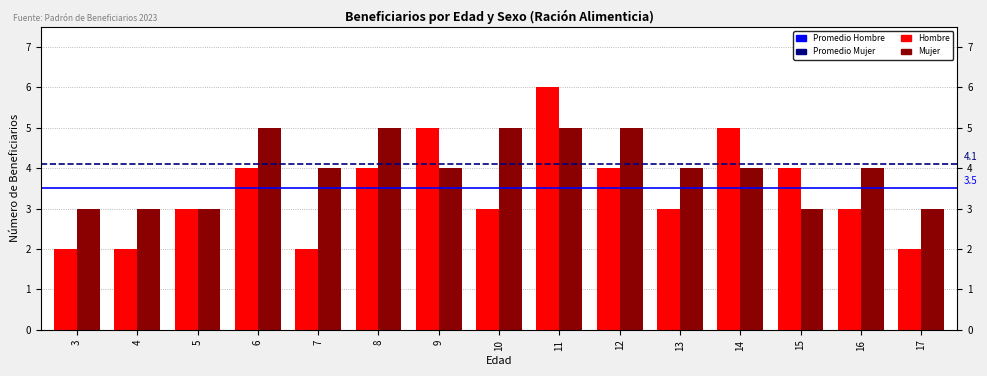

At which category is the sum across all series the highest?

11